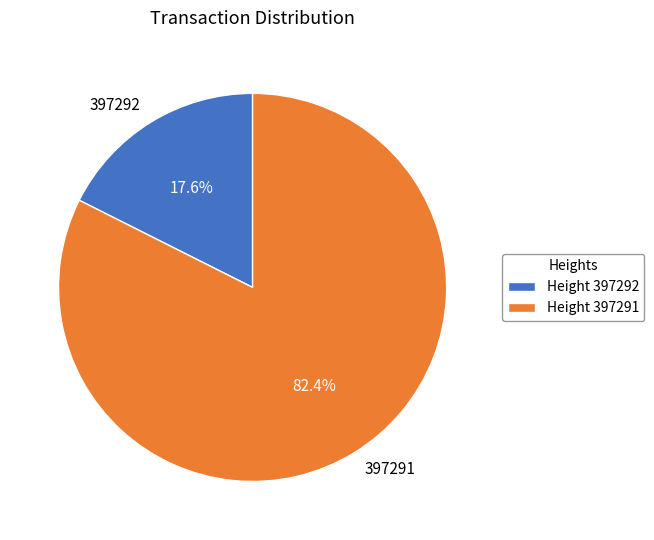

Is there a majority slice in this chart?

Yes